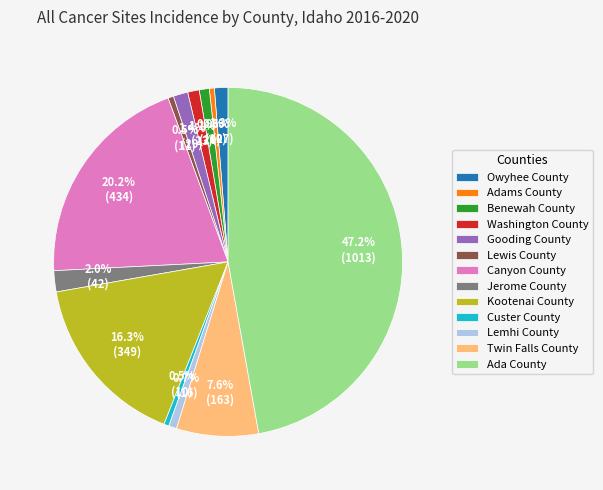

Approximately how many times larger is the value at Washington County compared to Adams County?

2.3